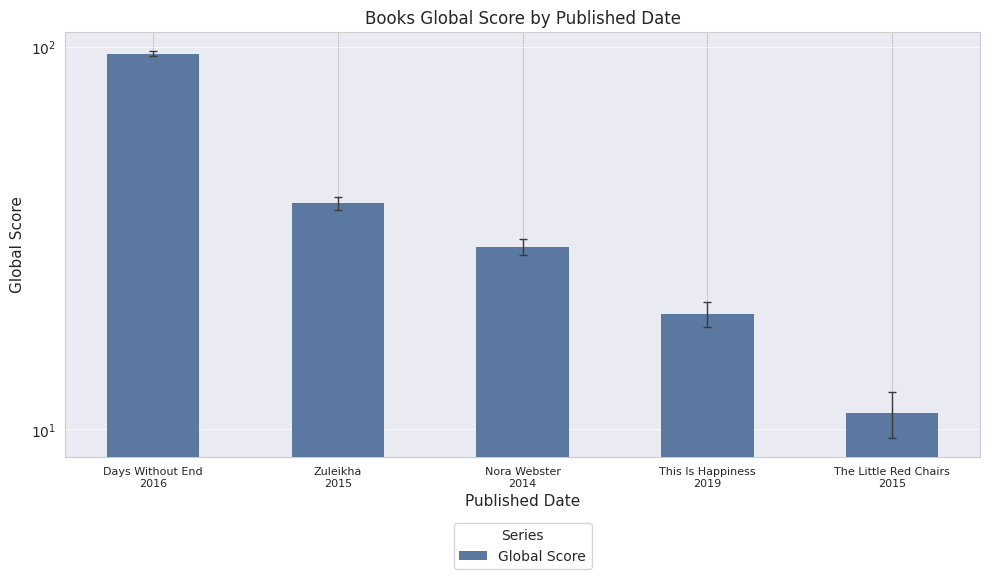

List the labels in order of value, smallest first.

The Little Red Chairs
2015, This Is Happiness
2019, Nora Webster
2014, Zuleikha
2015, Days Without End
2016